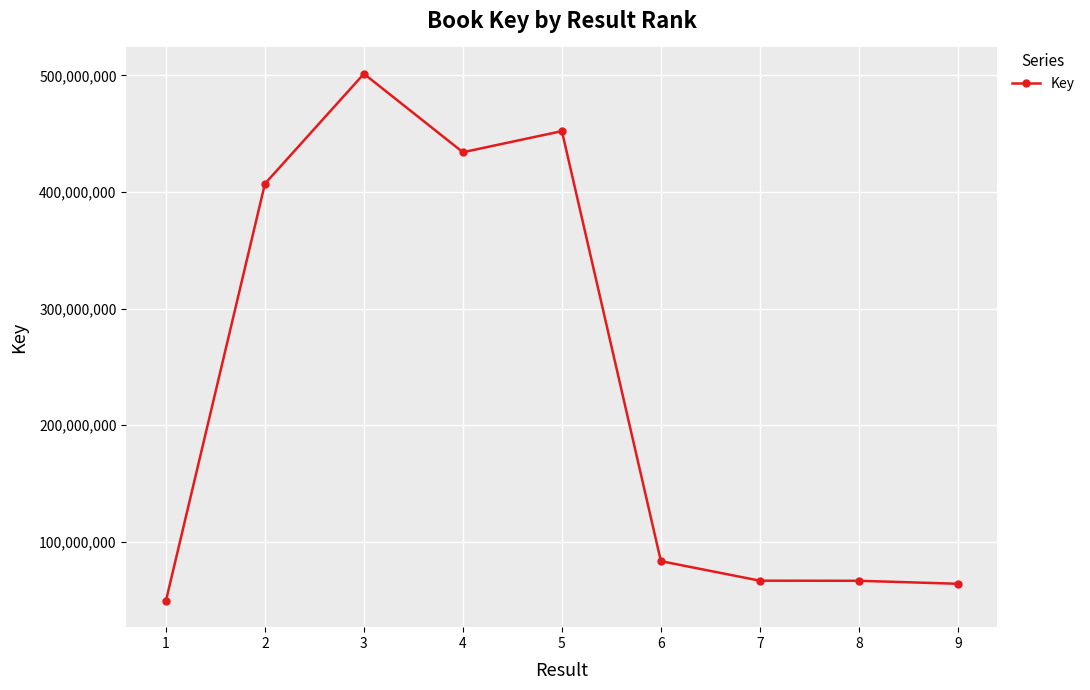

Where is the first local maximum?

3